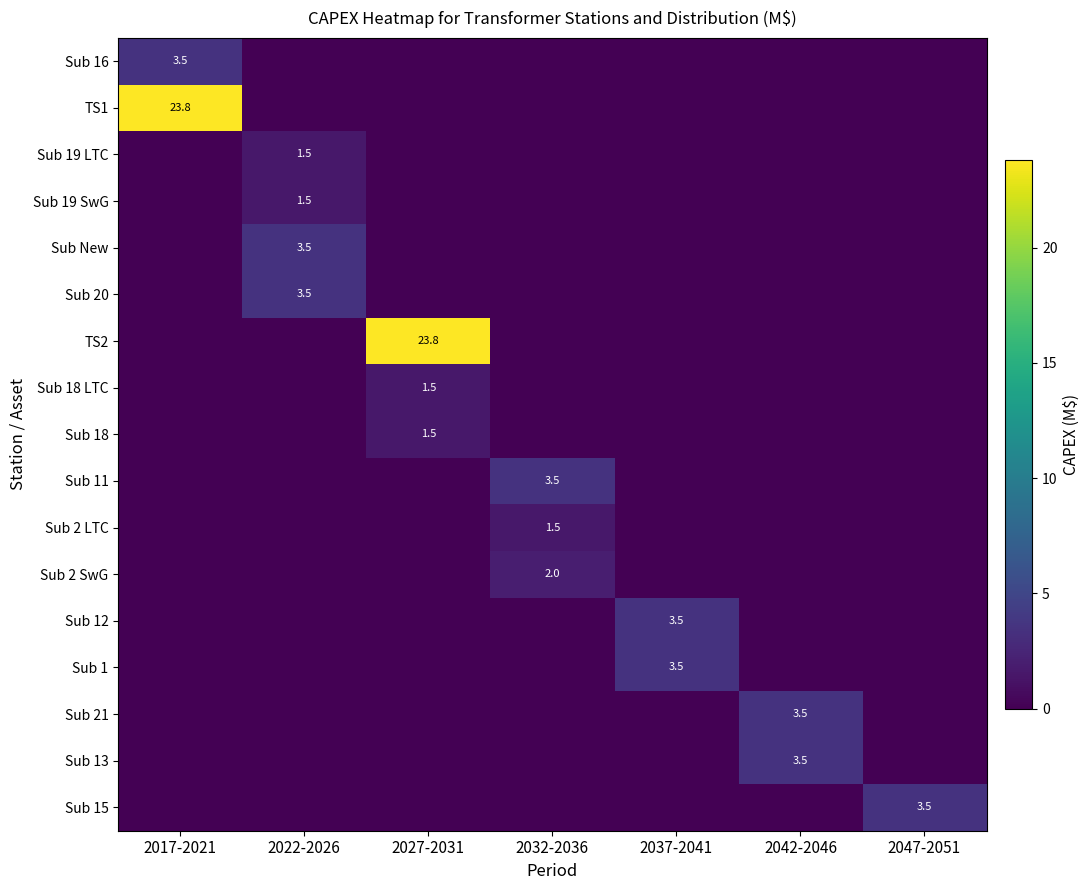

What is the maximum value for Sub 16?

3.5